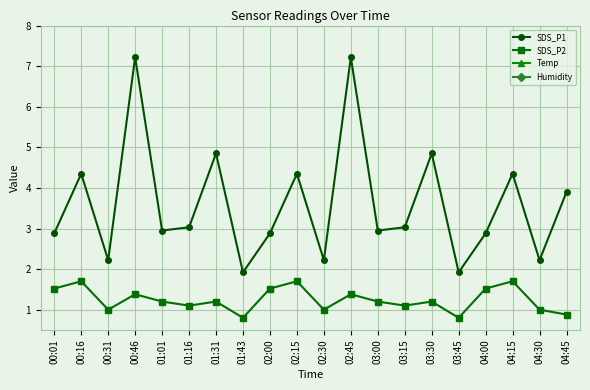

What is the total value across all series at 00:46?

75.1